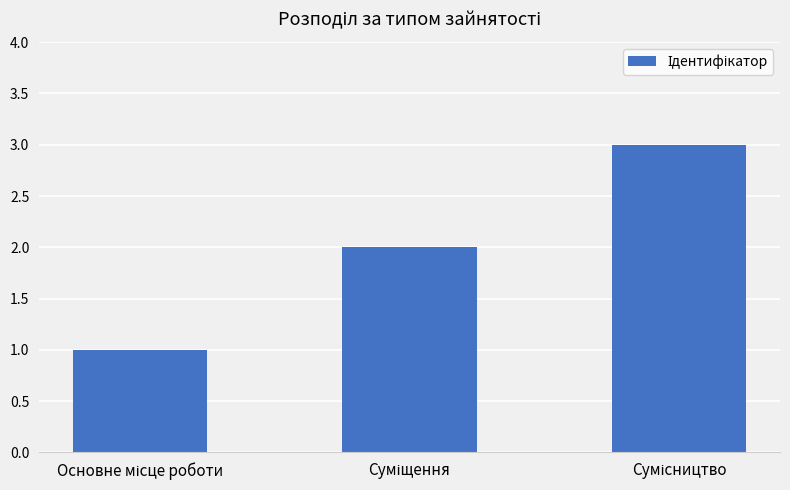

What is the greatest value displayed?

3